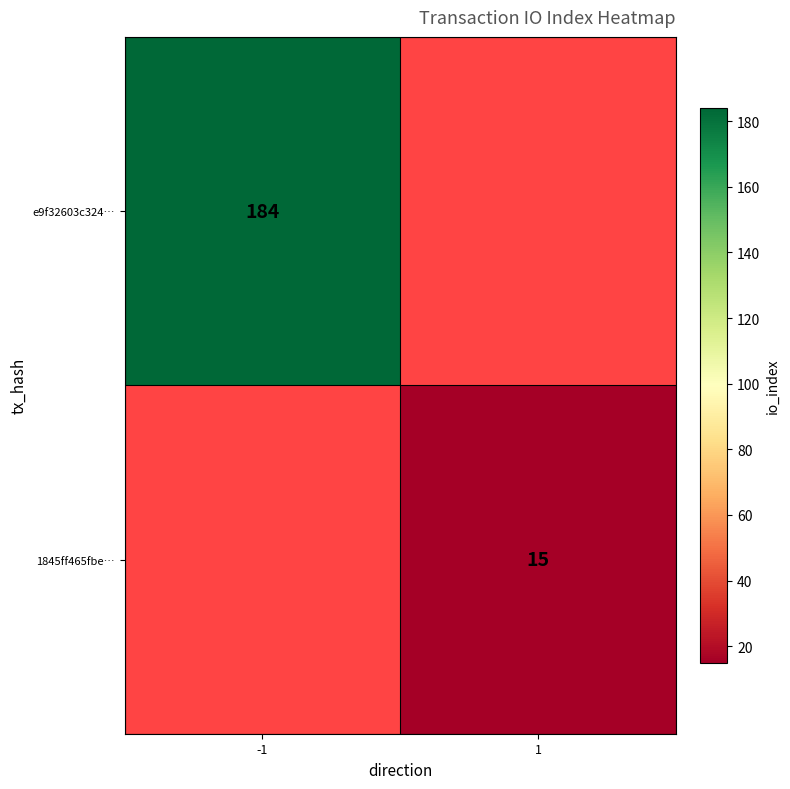

True or false: 1845ff465fbe… has a value of 15 at 1.

True